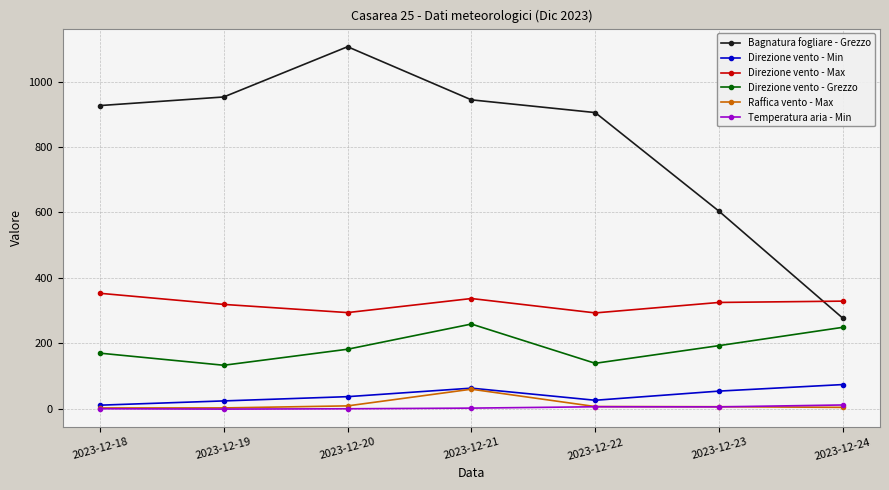

True or false: Direzione vento - Min and Direzione vento - Max cross at least once.

False